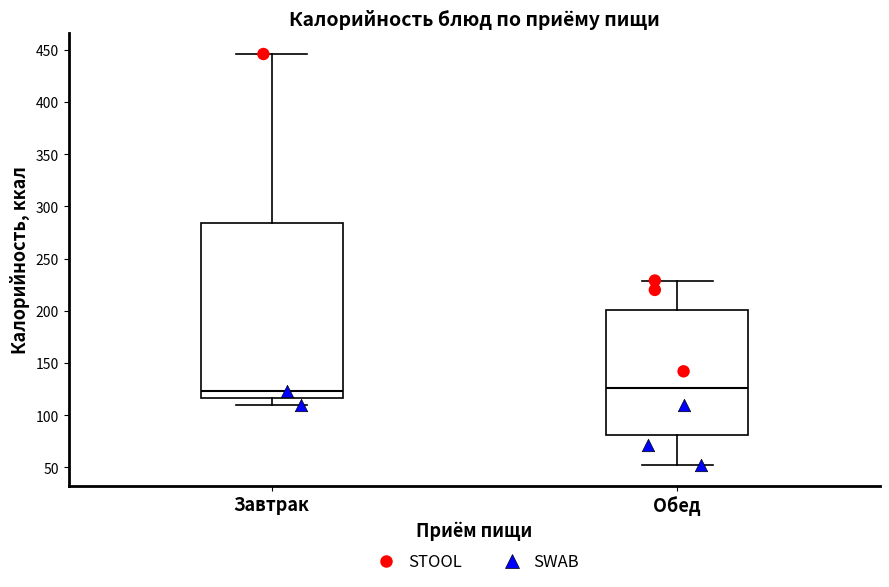

Where does the median line of the box for Обед sit on the y-axis? The values are not printed on the chart, so give them approximately, as read against the axis.

125